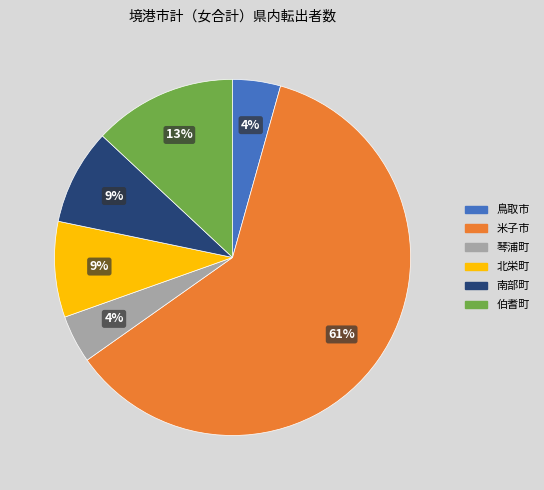

What is the largest slice in the pie chart?

米子市